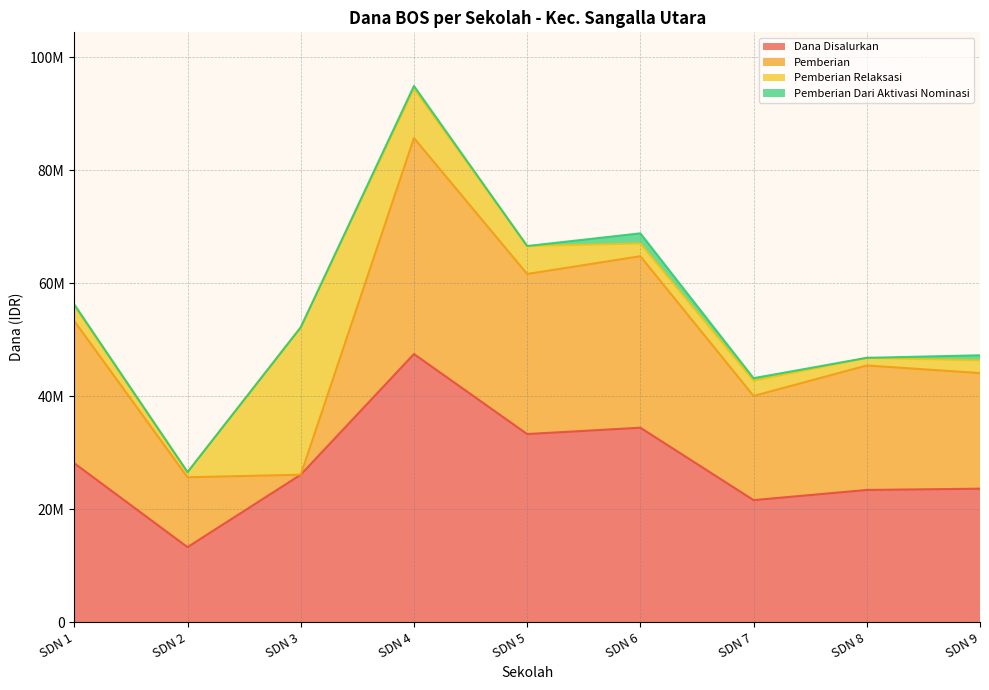

What is the sum of all Pemberian Relaksasi values?

51975000